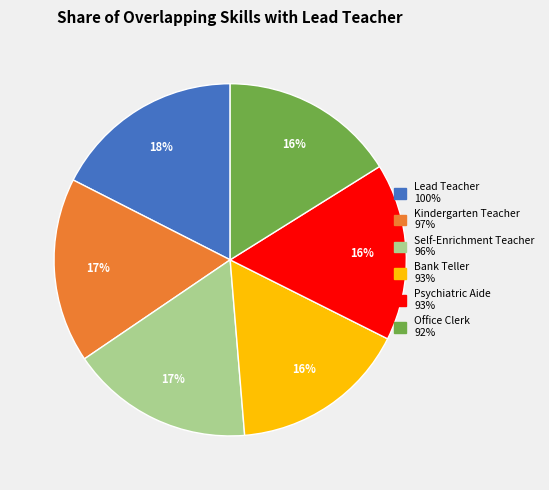

Which slice is the largest?

Lead Teacher